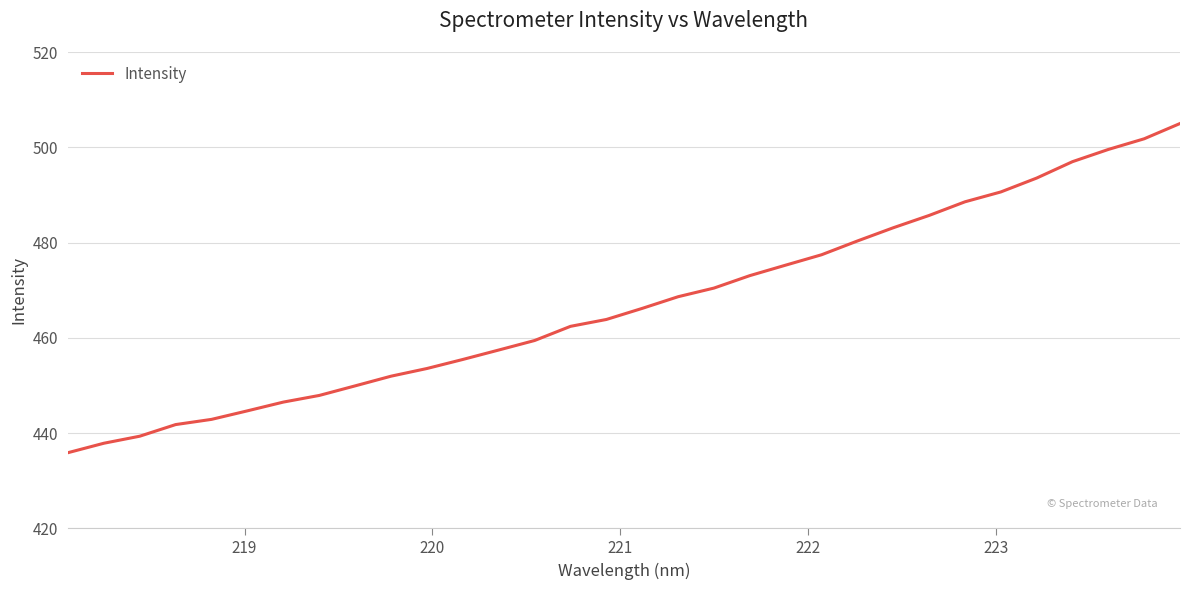

What is the maximum value shown in the chart?

505.0